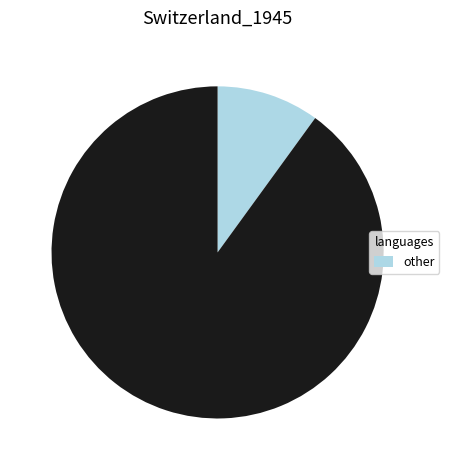

Does any single category account for the majority?

Yes